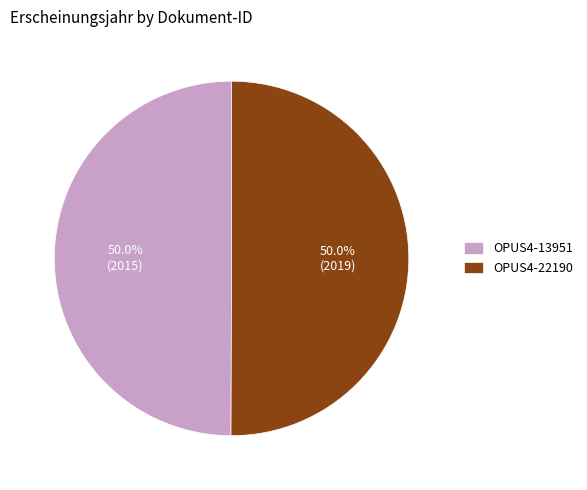

To the nearest percent, what is the combined percentage of OPUS4-13951 and OPUS4-22190?

100%